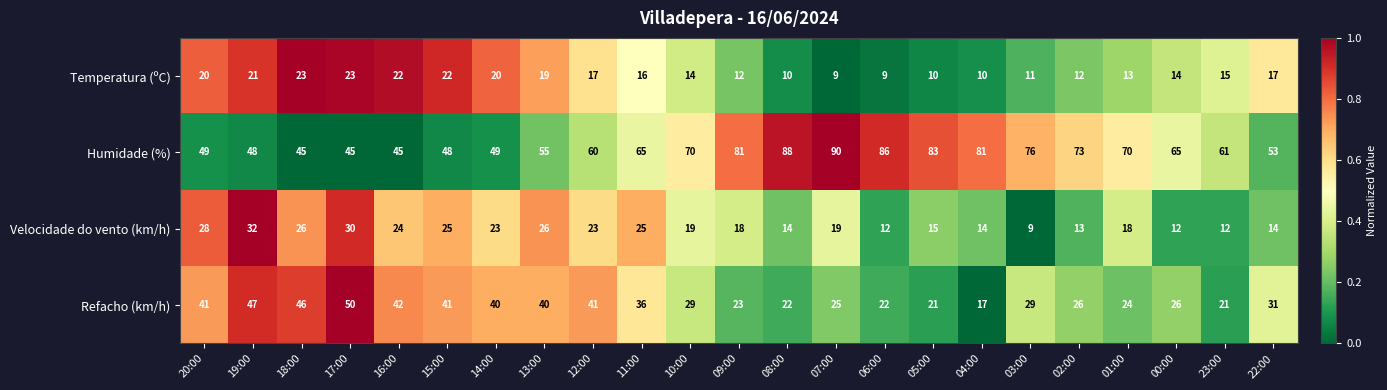

What is the difference between the maximum and second lowest values in the Refacho (km/h) series?

29